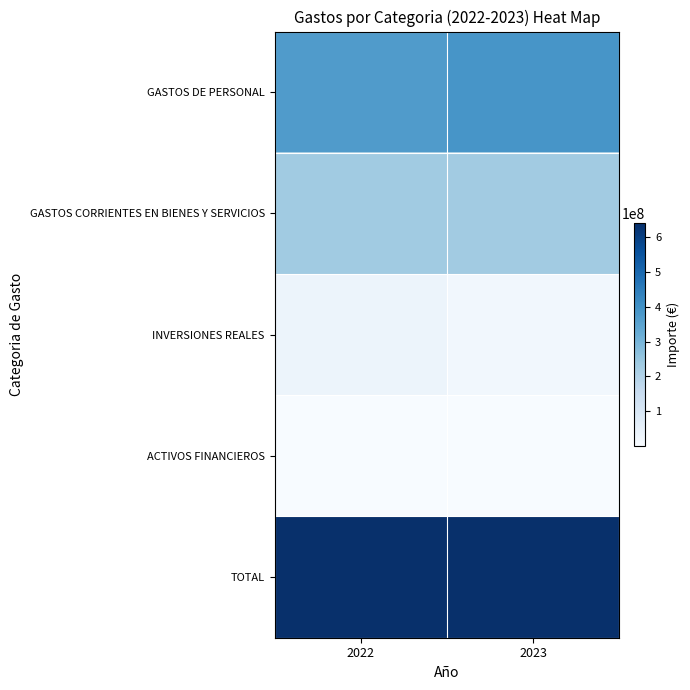

What is the smallest value displayed?

94175